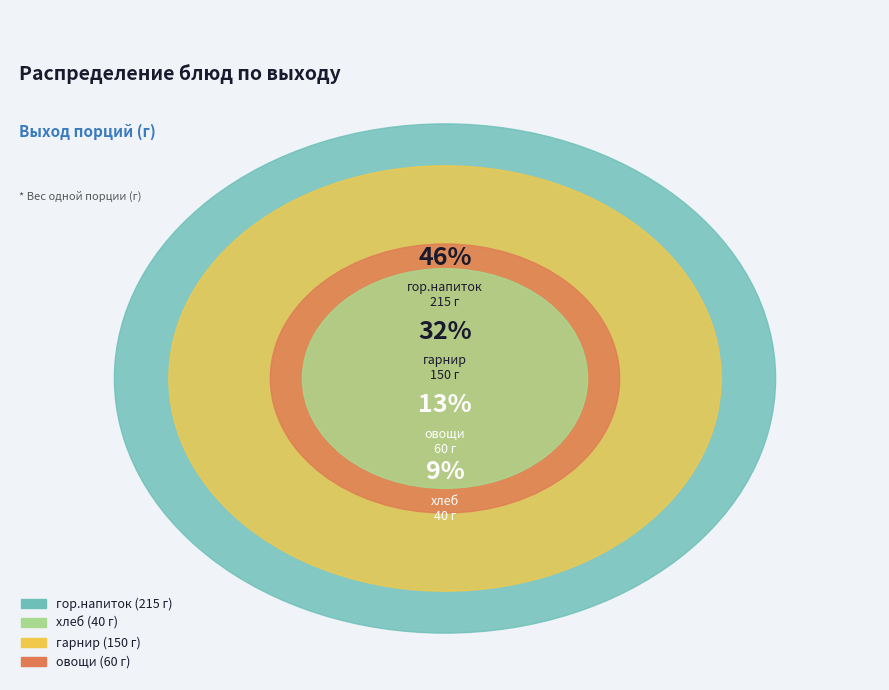

How many slices are in this pie chart?

4